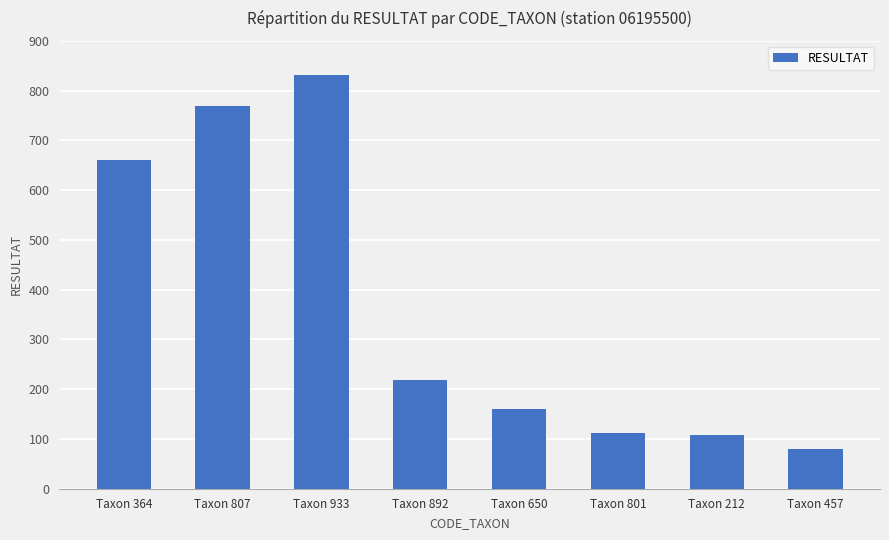

The chart shows a value of 832 at Taxon 933. True or false?

True